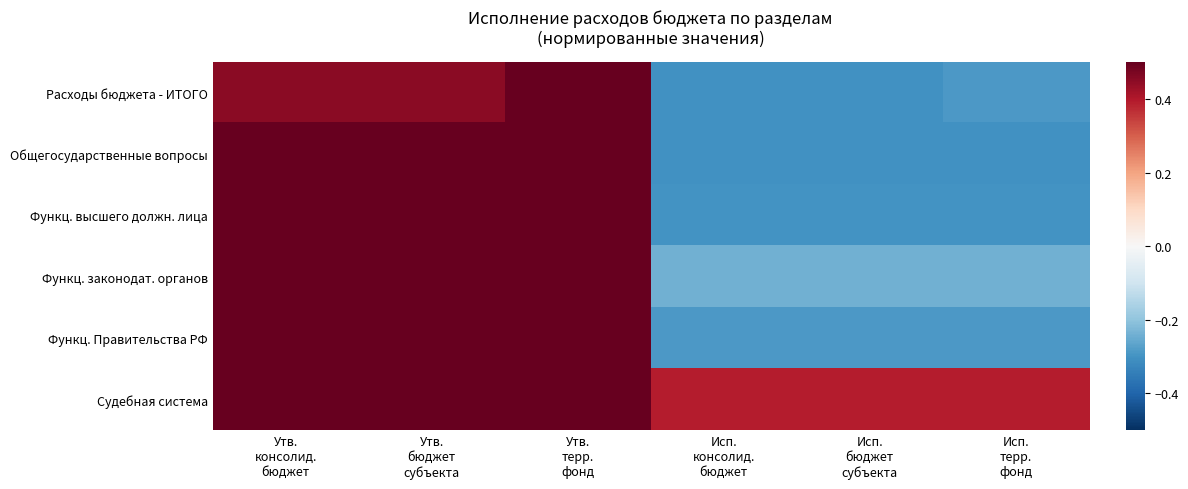

Which label corresponds to the smallest value in the chart?

Исп.
консолид.
бюджет